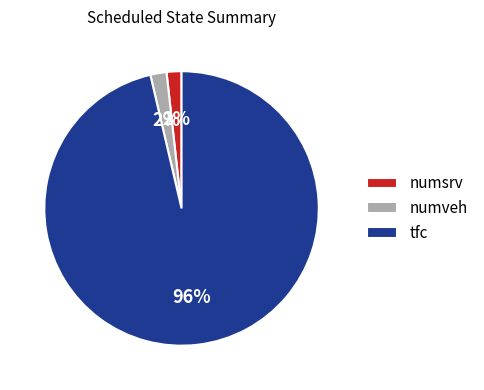

Which slice represents more than half of the pie?

tfc